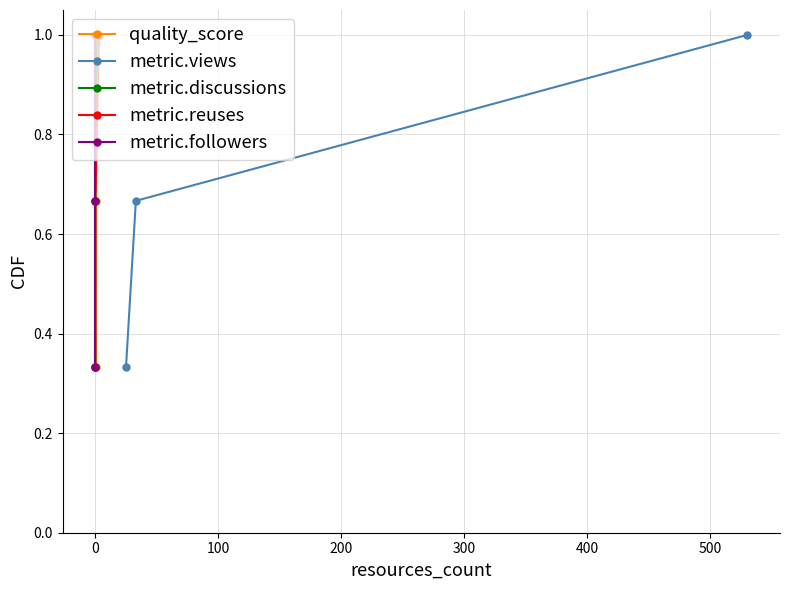

Reading left to right, what are all the values shown in this chart?

quality_score: 0.3	0.7	1.0
metric.views: 0.3	0.7	1.0
metric.discussions: 0.3	0.7	1.0
metric.reuses: 0.3	0.7	1.0
metric.followers: 0.3	0.7	1.0